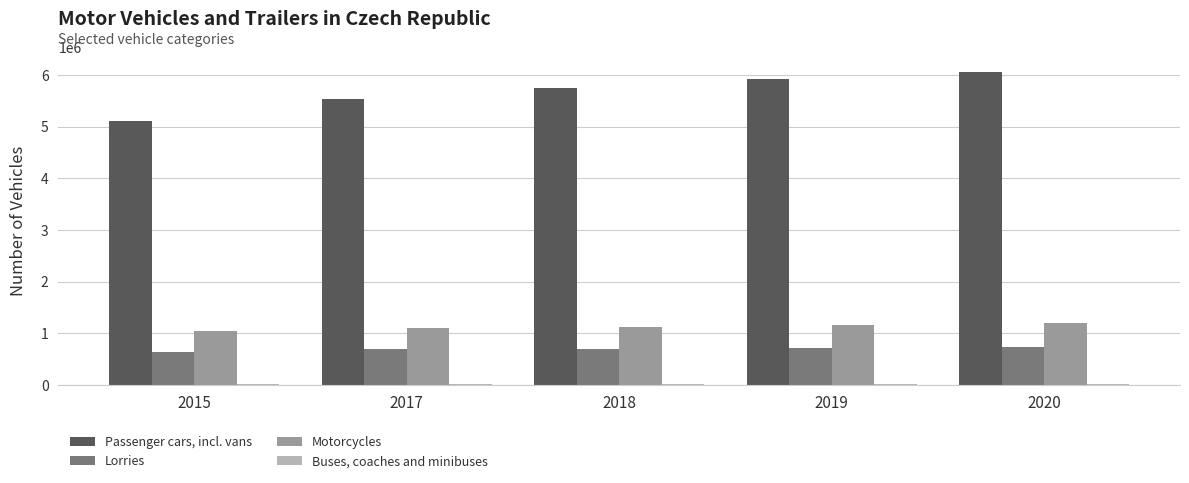

Is it true that Motorcycles equals 769823 at 2019?

False